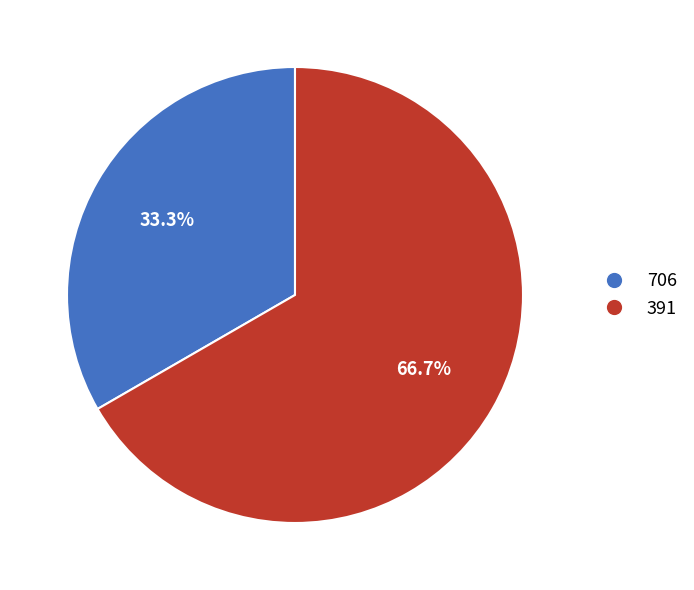

What is the largest slice in the pie chart?

391